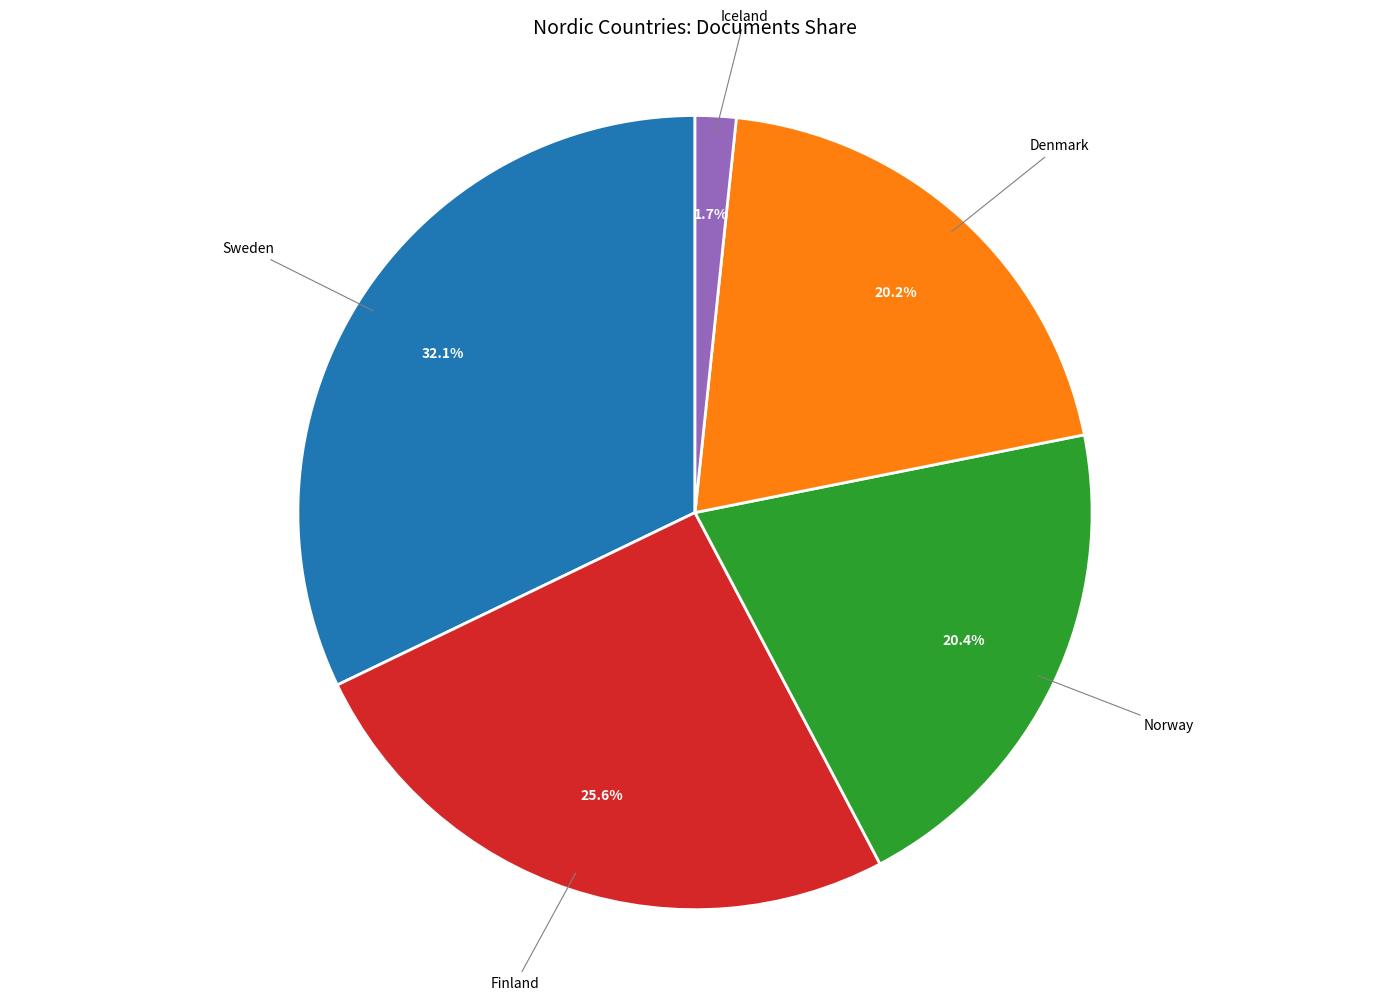

Is there a majority slice in this chart?

No